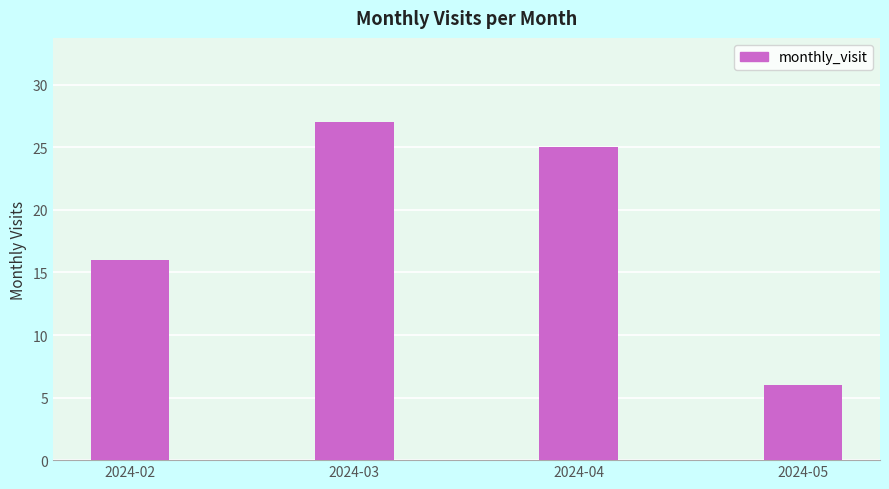

What is the value of the 1st bar from the left?

16